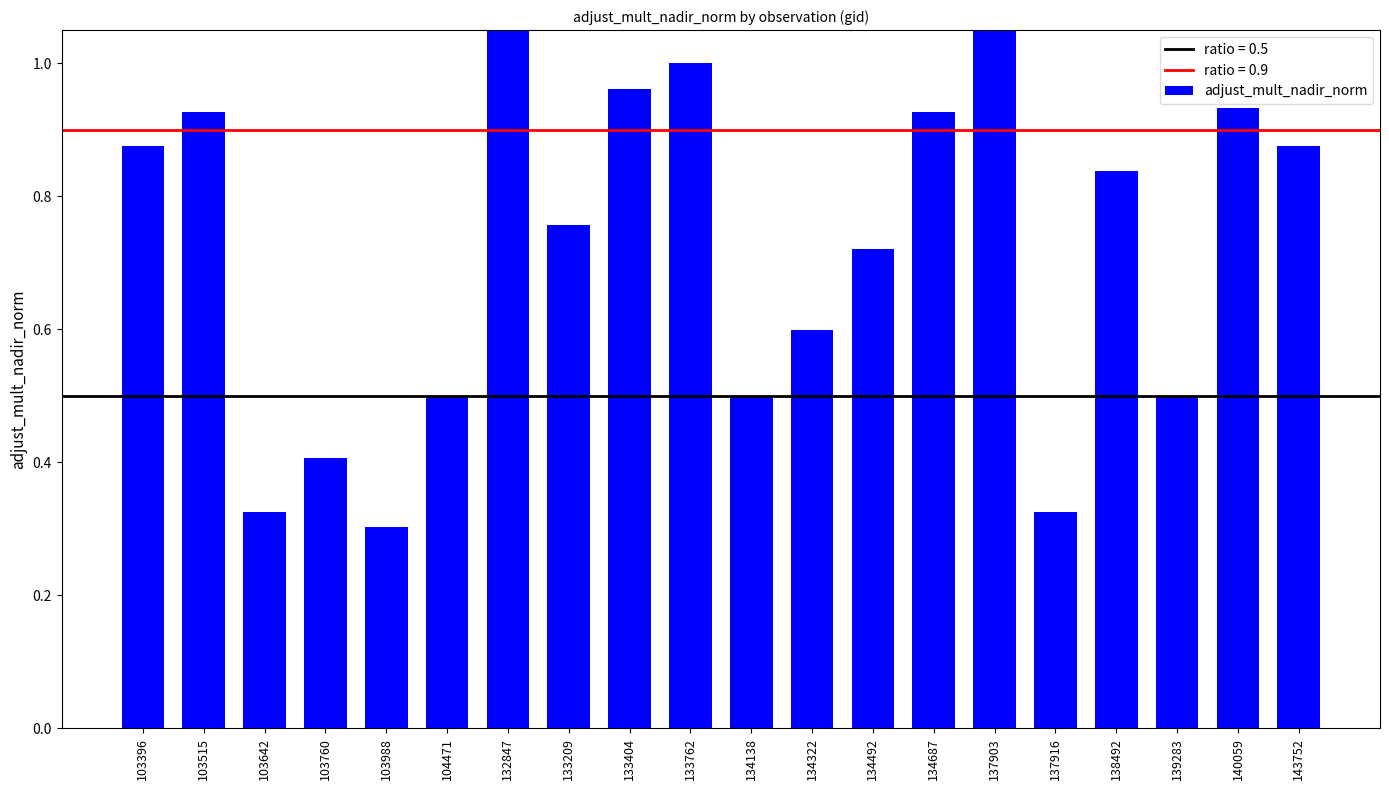

Rank the categories by value from lowest to highest.

103988, 103642, 137916, 103760, 104471, 139283, 134138, 134322, 134492, 133209, 138492, 103396, 143752, 103515, 134687, 140059, 133404, 133762, 137903, 132847